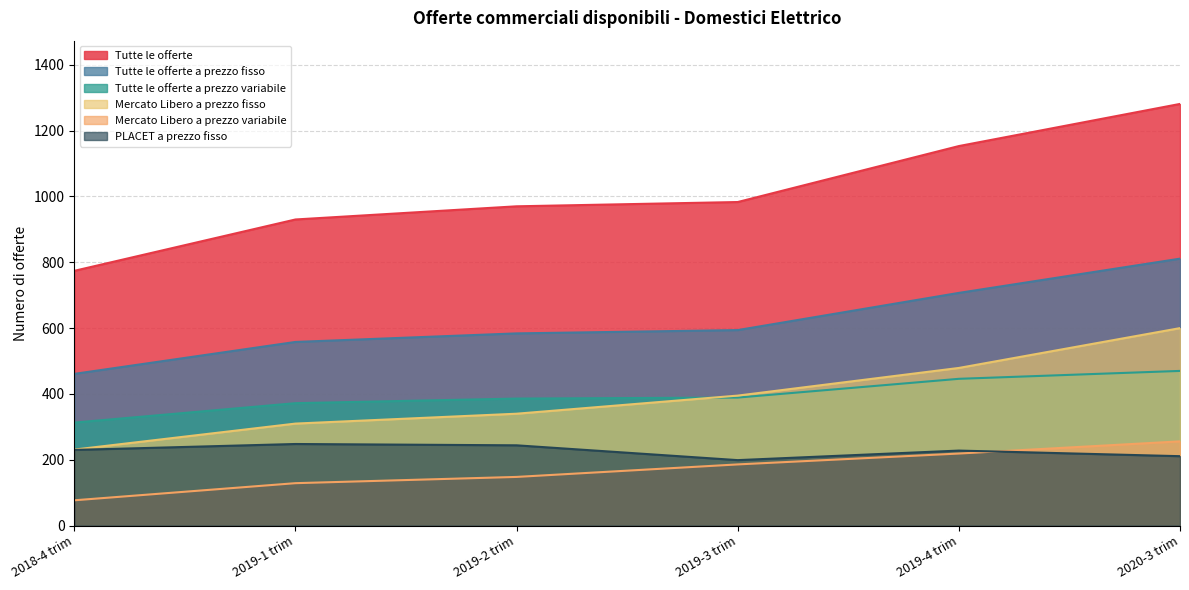

What is the highest value of the Mercato Libero a prezzo fisso series?

600